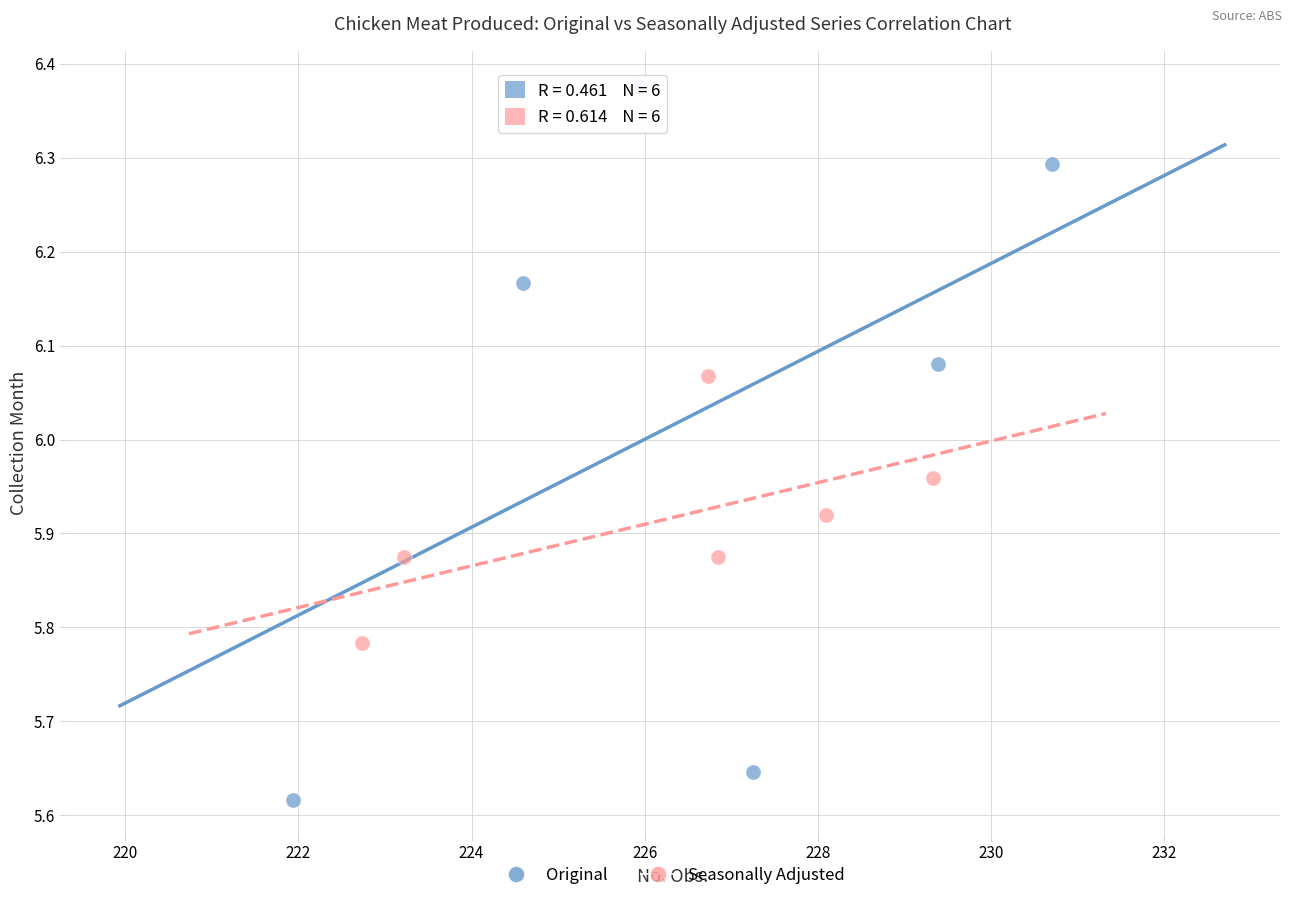

Which series contains the lowest Y value?

Original